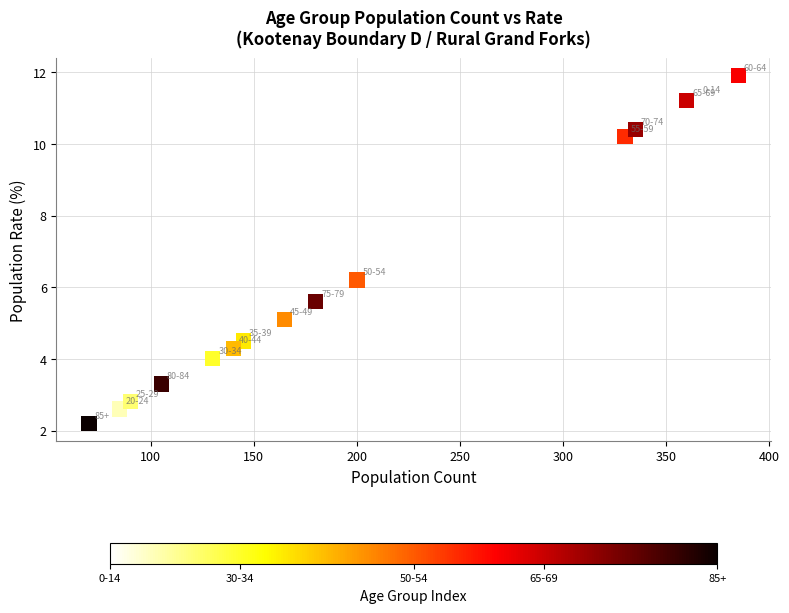

What Y value in the scatter plot is closest to 7?

6.2